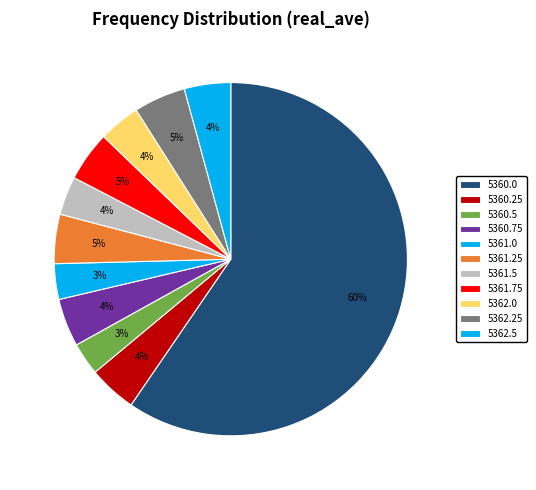

To the nearest percent, what portion does 5361.25 represent?

5%